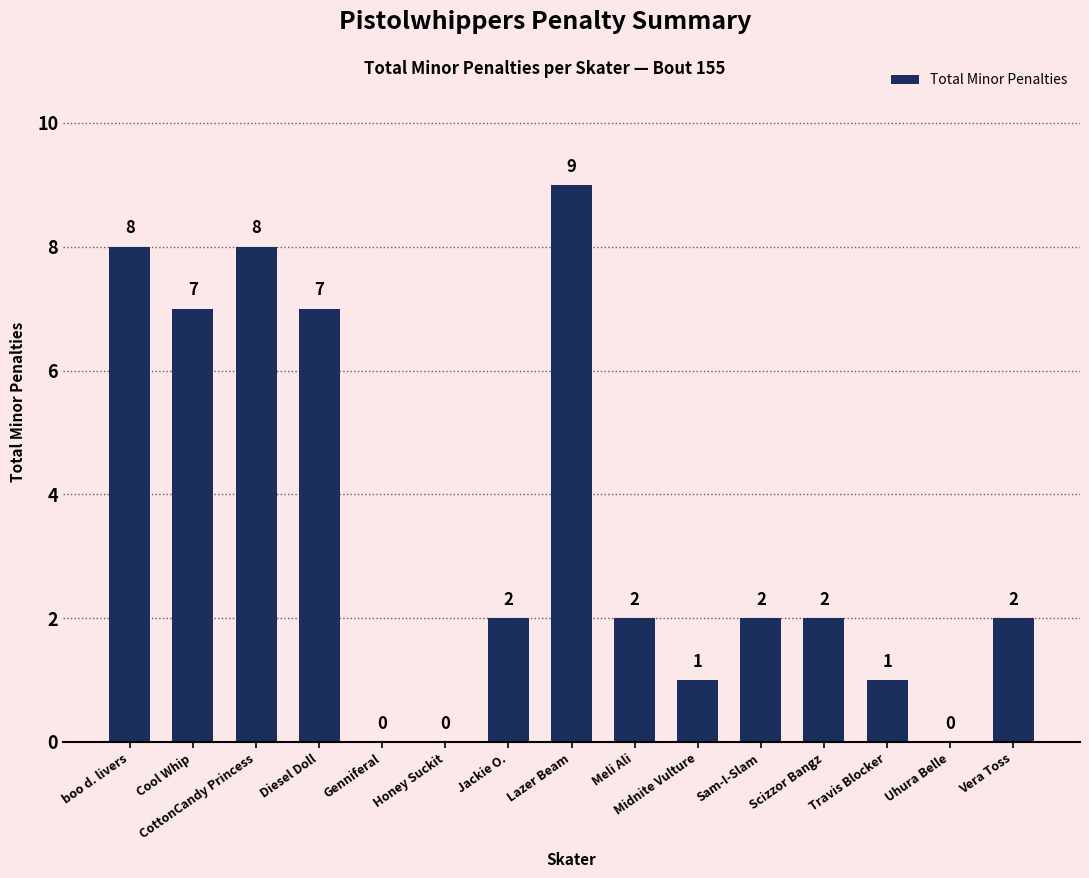

At which category does the chart reach its peak across all series?

Lazer Beam